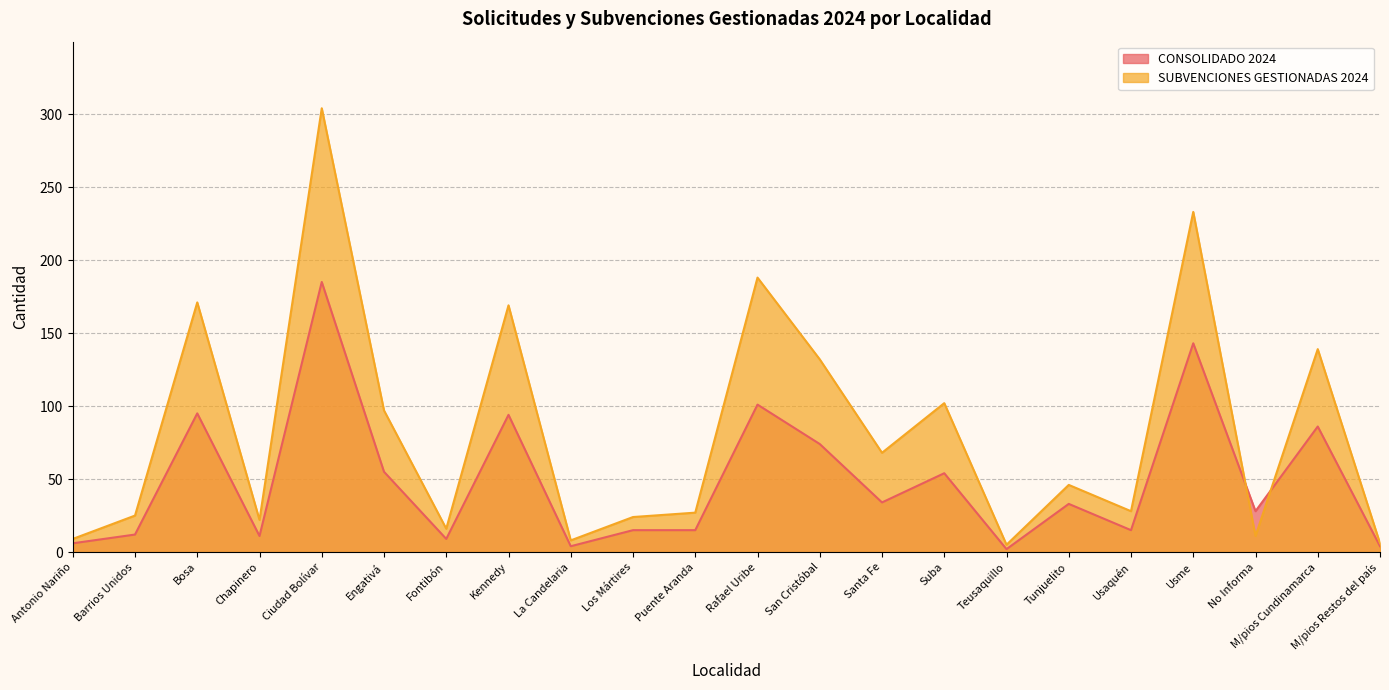

What is the approximate value of SUBVENCIONES GESTIONADAS 2024 at No Informa, to the nearest 5?

10